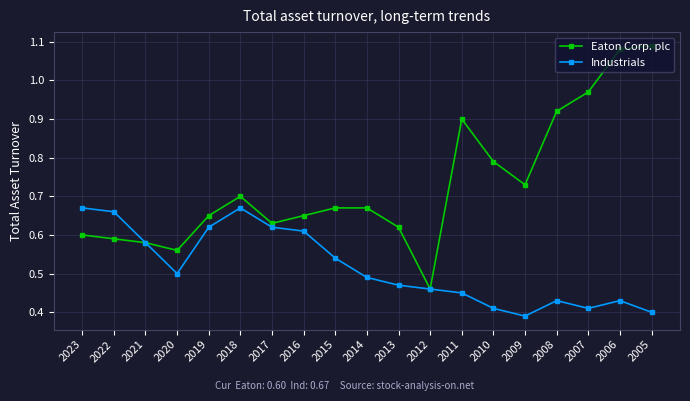

Where is the first local minimum for Industrials?

2020